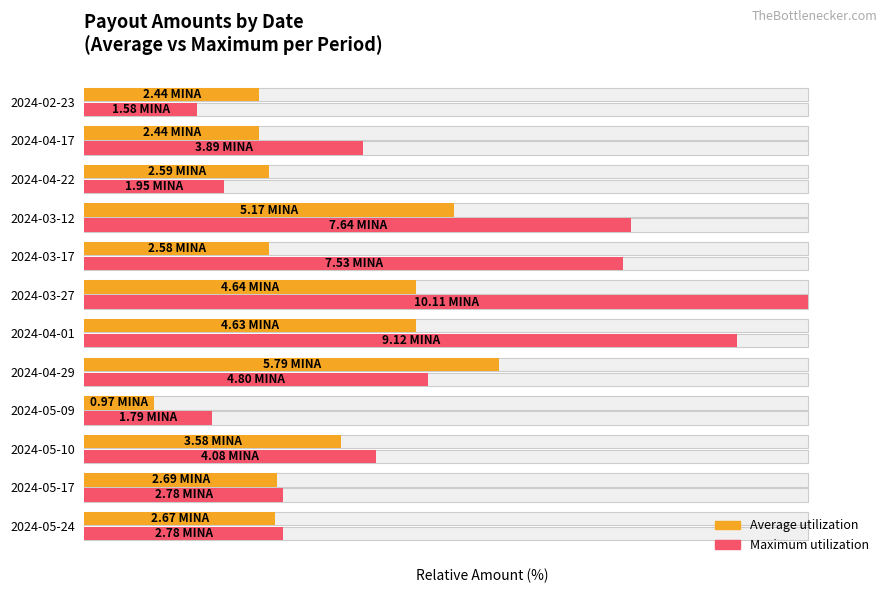

How many data points does each series have?

12